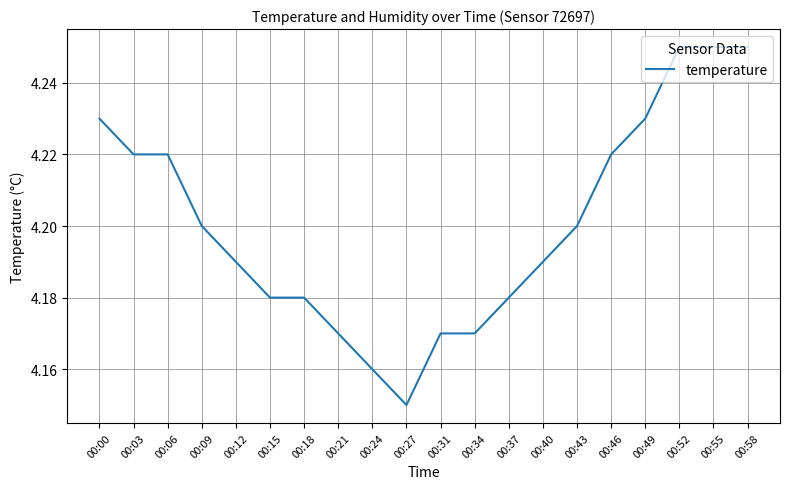

At which label is the value closest to 4?

00:27